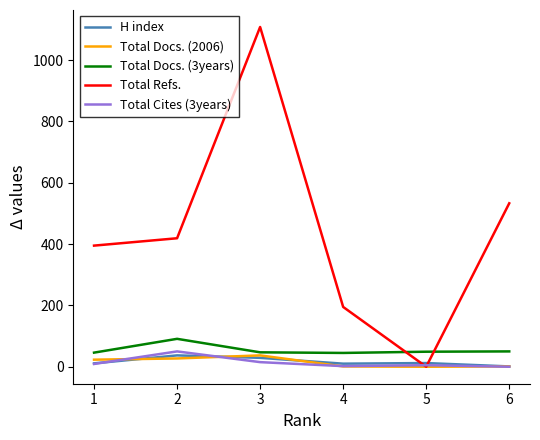

Which series changed the most between 1 and 4?

Total Refs.